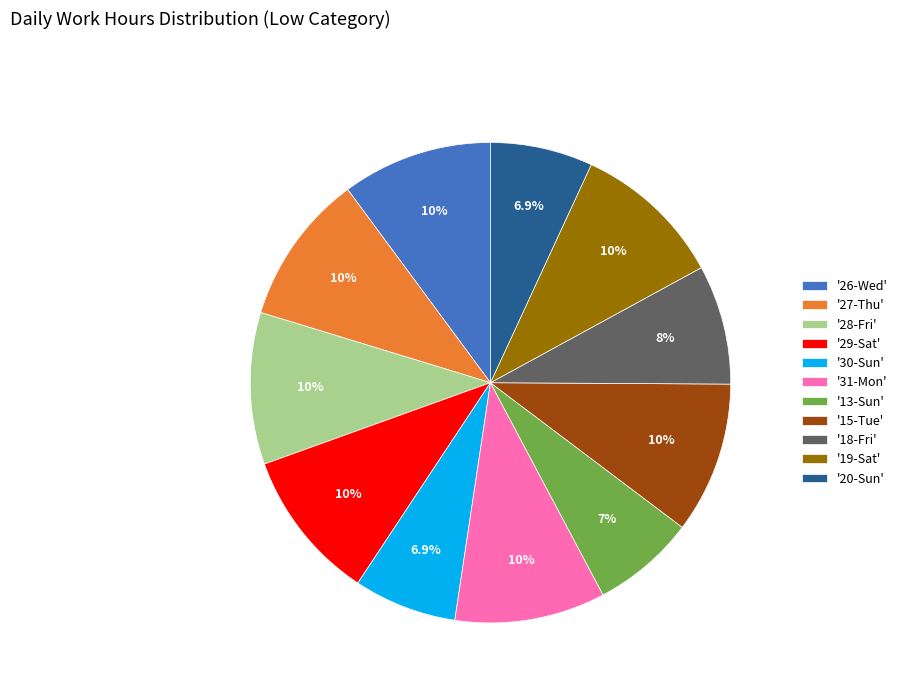

Is there any slice that represents more than half of the pie?

No